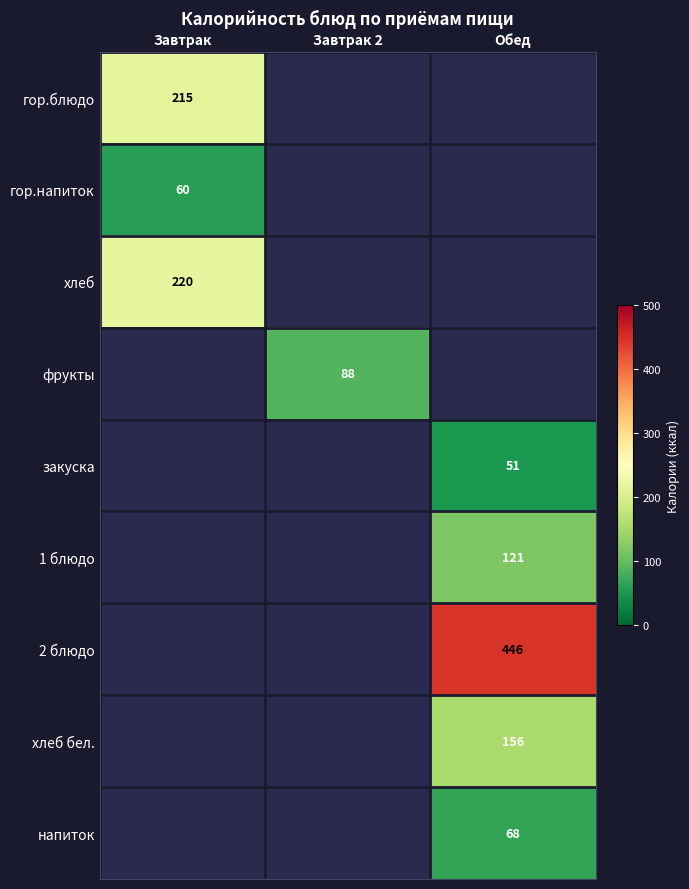

Which label corresponds to the largest value in the chart?

Обед